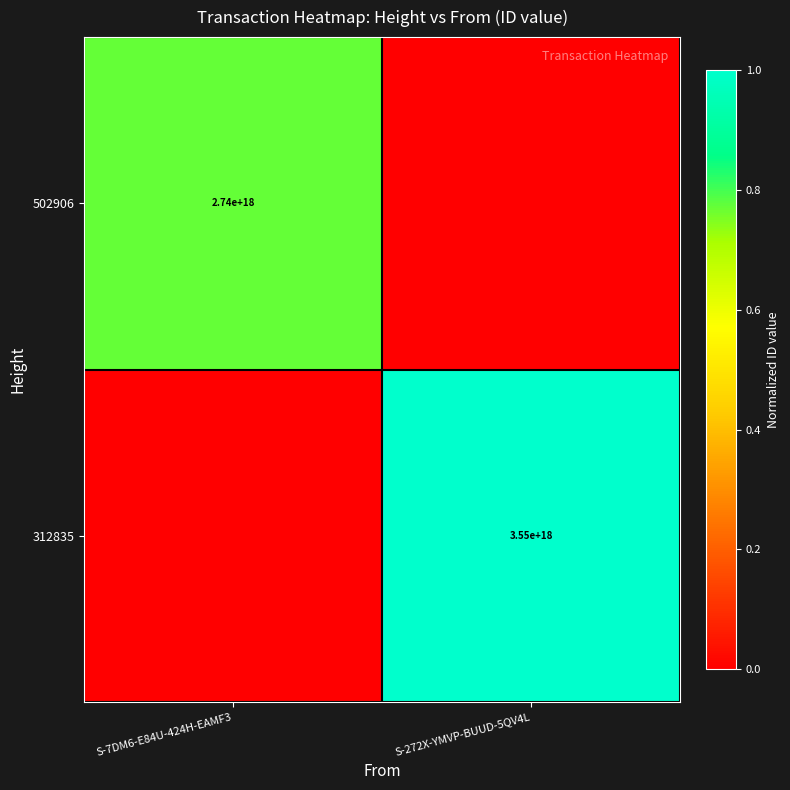

The 502906 series shows 1.1 at S-7DM6-E84U-424H-EAMF3. True or false?

False